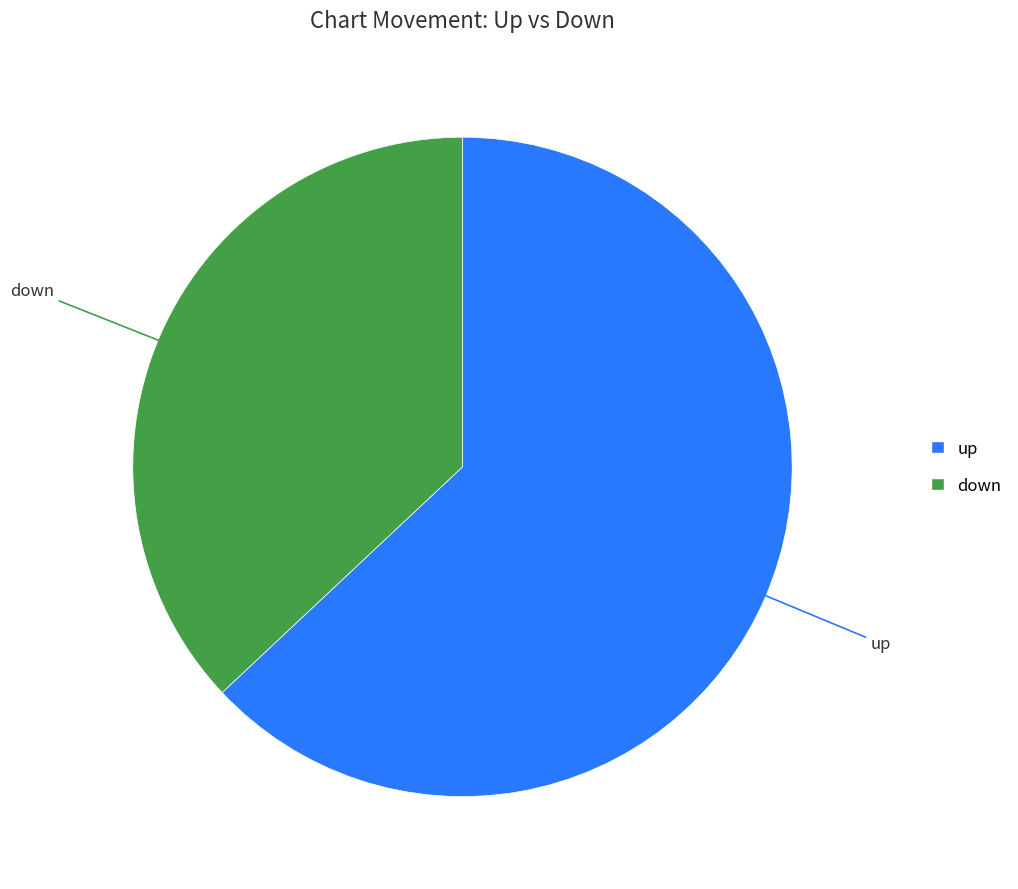

Is there any slice that represents more than half of the pie?

Yes